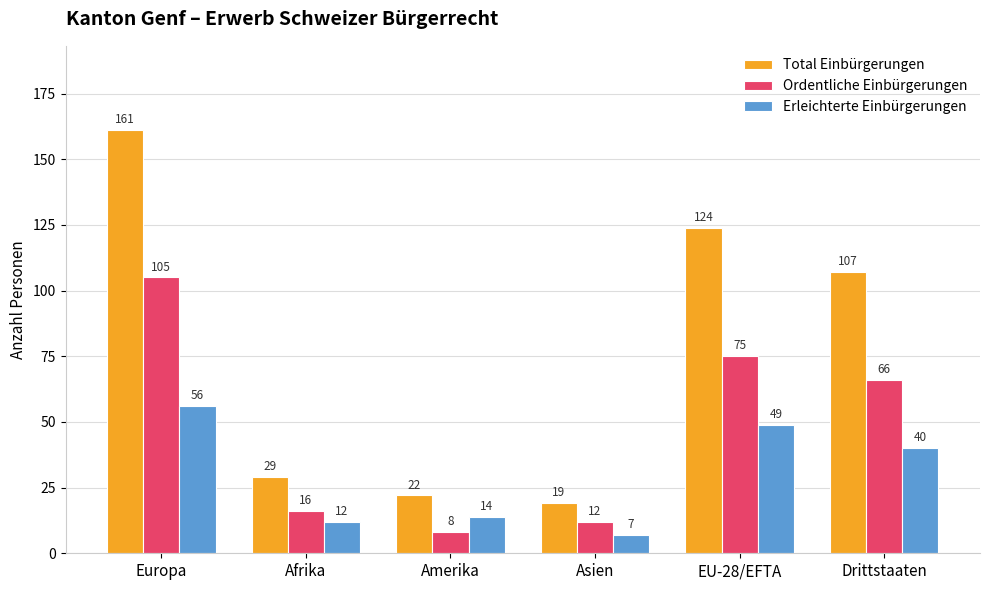

Reading left to right, list all the values displayed in this chart.

Total Einbürgerungen: 161	29	22	19	124	107
Ordentliche Einbürgerungen: 105	16	8	12	75	66
Erleichterte Einbürgerungen: 56	12	14	7	49	40